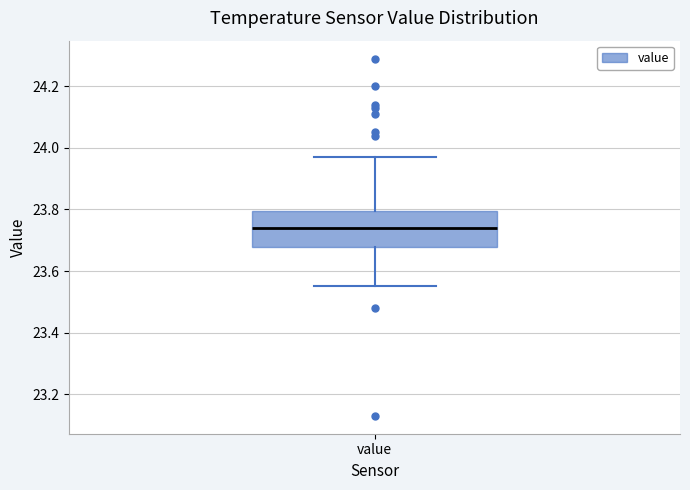

Transcribe this box plot: give where the median line is, the range the box spans, and where the two whiskers end, as read against the y-axis. The values are not printed on the chart, so give them approximately, as read against the axis.

median 23.74, box 23.68 to 23.80, whiskers 23.56 to 23.98